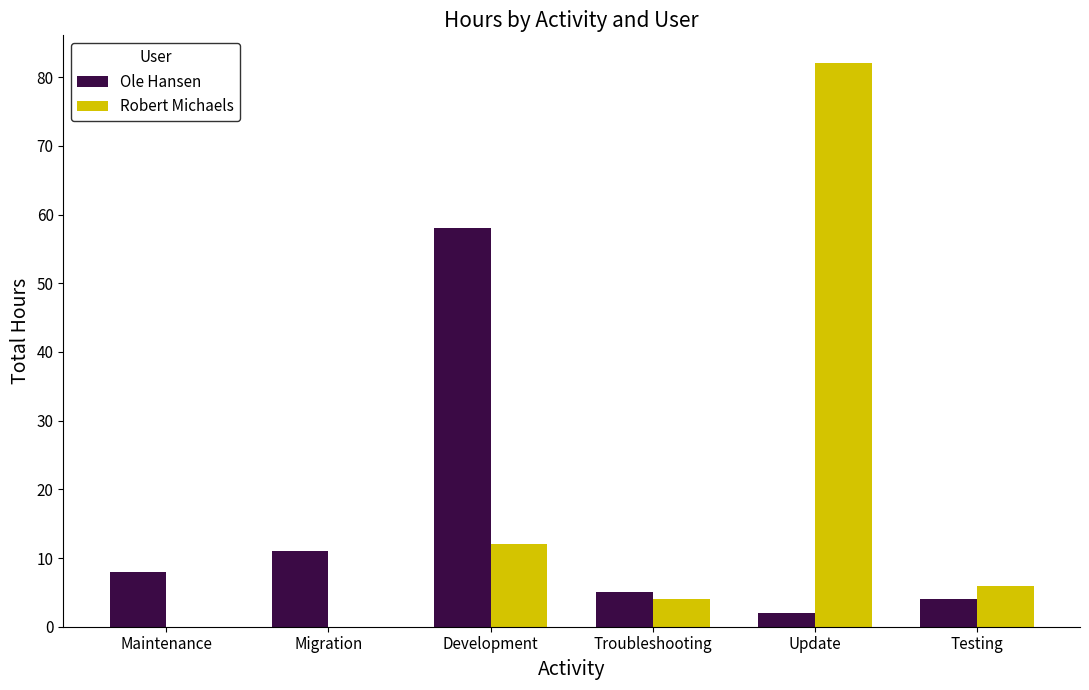

The Robert Michaels series shows 53 at Maintenance. True or false?

False